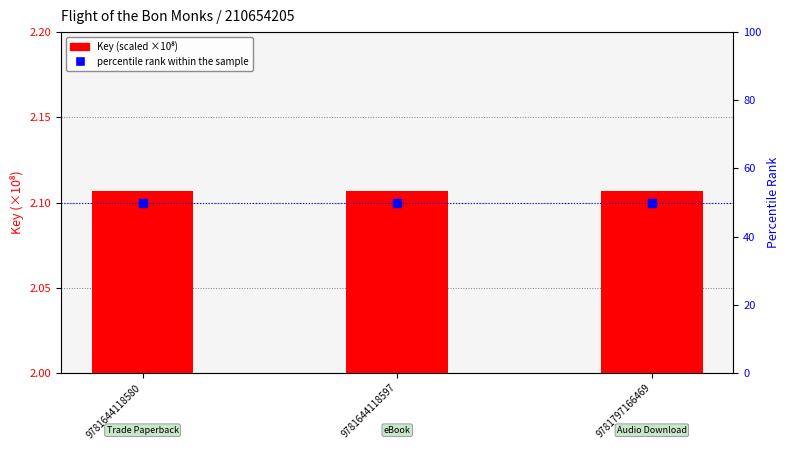

Which series reaches the minimum Y coordinate?

Key (scaled)